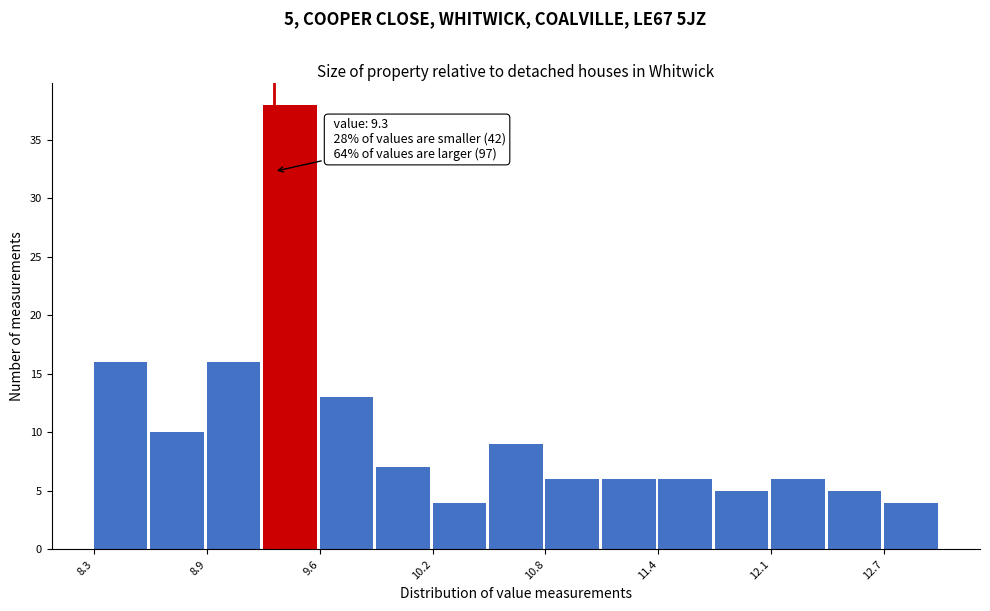

Around what value on the x-axis is the tallest bar? Give the approximate position of its centre, as read against the axis.

9.4